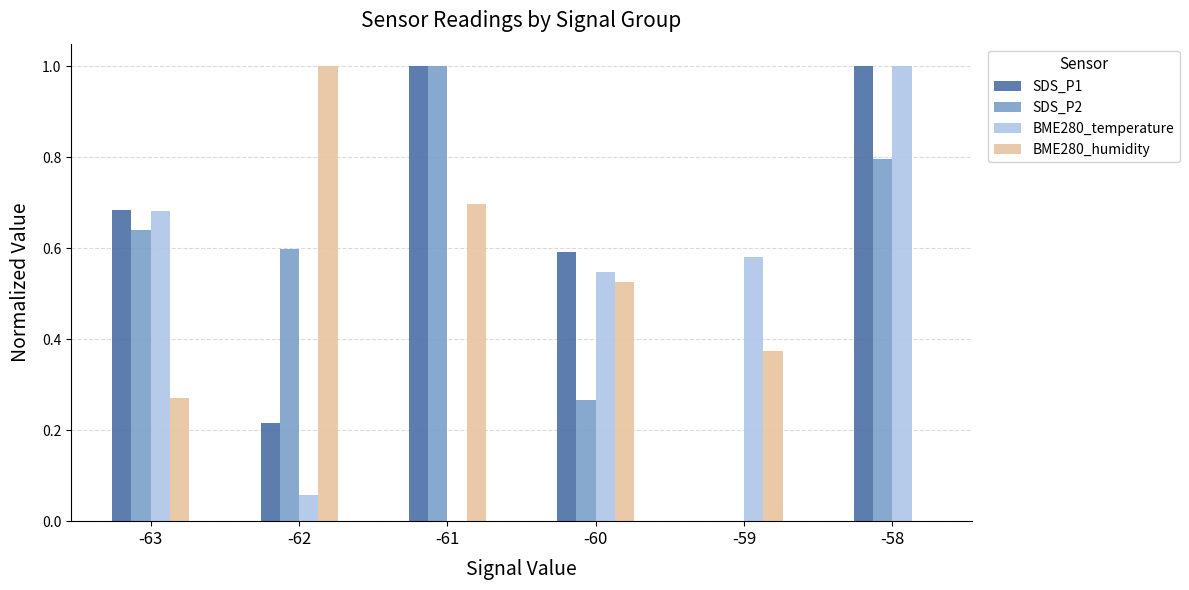

What is the sum of the BME280_temperature values at -60 and -59?

1.1